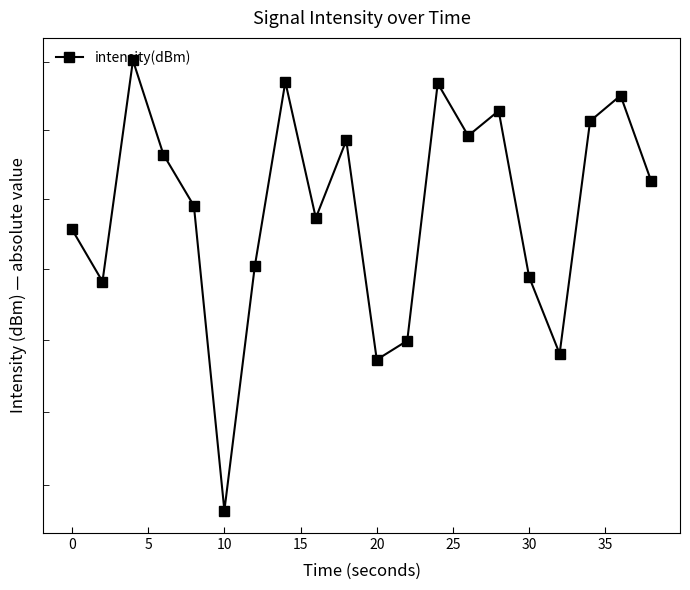

What is the change in value from 15 to 30?

+3.6